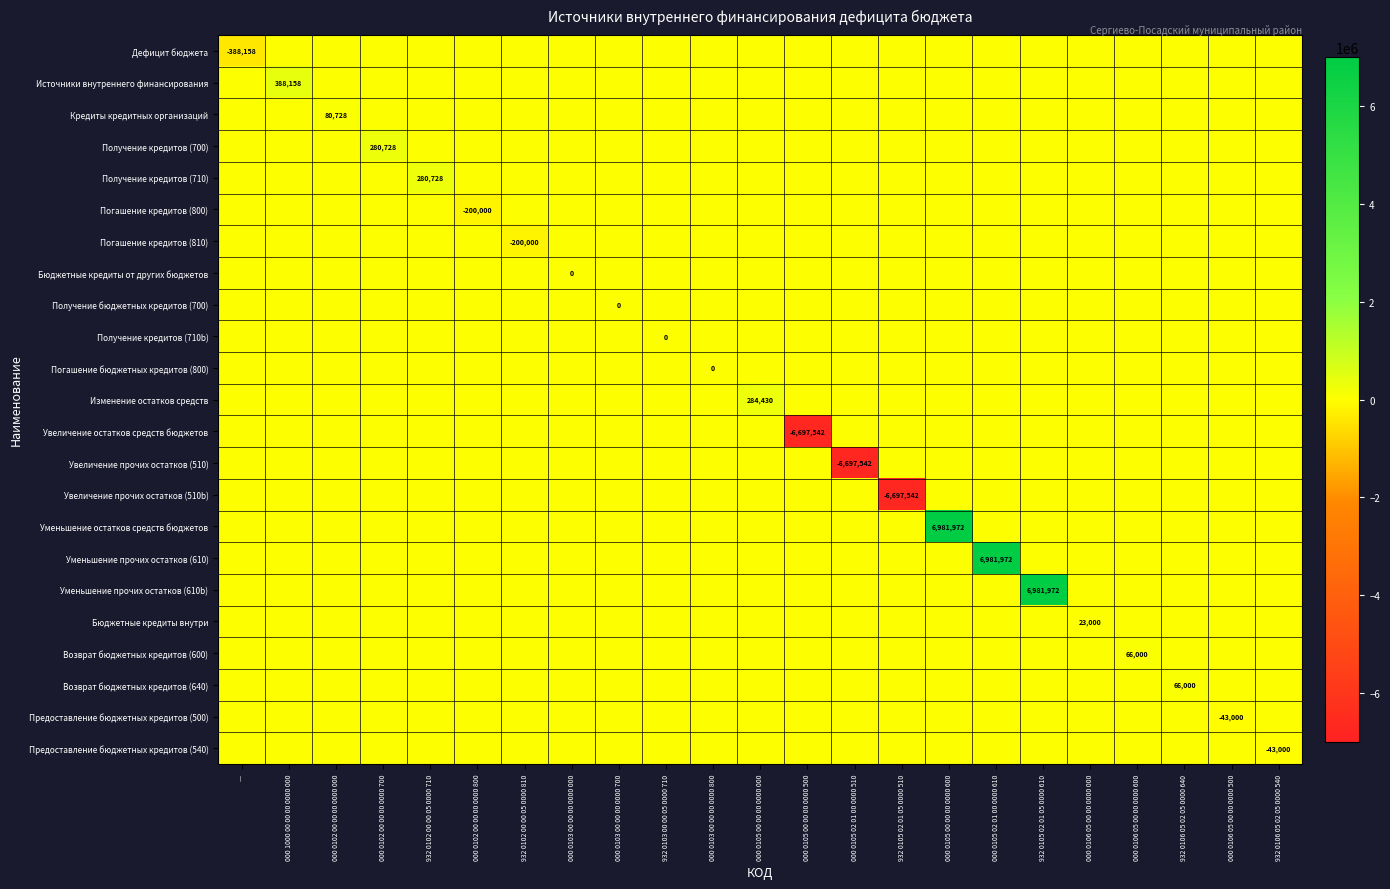

Rank the categories by Дефицит бюджета value from highest to lowest.

000 1000 00 00 00 0000 000, 000 0102 00 00 00 0000 000, 000 0102 00 00 00 0000 700, 932 0102 00 00 05 0000 710, 000 0102 00 00 00 0000 800, 932 0102 00 00 05 0000 810, 000 0103 00 00 00 0000 000, 000 0103 00 00 00 0000 700, 932 0103 00 00 05 0000 710, 000 0103 00 00 00 0000 800, 000 0105 00 00 00 0000 000, 000 0105 00 00 00 0000 500, 000 0105 02 01 00 0000 510, 932 0105 02 01 05 0000 510, 000 0105 00 00 00 0000 600, 000 0105 02 01 00 0000 610, 932 0105 02 01 05 0000 610, 000 0106 05 00 00 0000 000, 000 0106 05 00 00 0000 600, 932 0106 05 02 05 0000 640, 000 0106 05 00 00 0000 500, 932 0106 05 02 05 0000 540, —